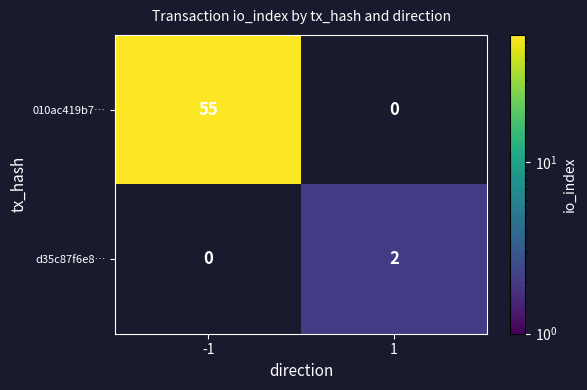

Reading right to left, extract all data points from this chart.

010ac419b7…: 0	55
d35c87f6e8…: 2	0